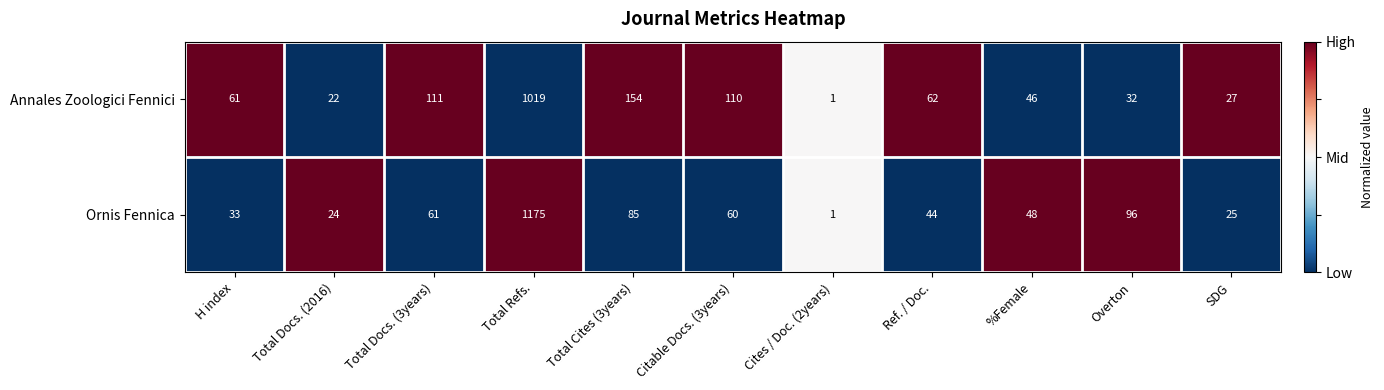

What is the difference between the highest and lowest values at H index?

28